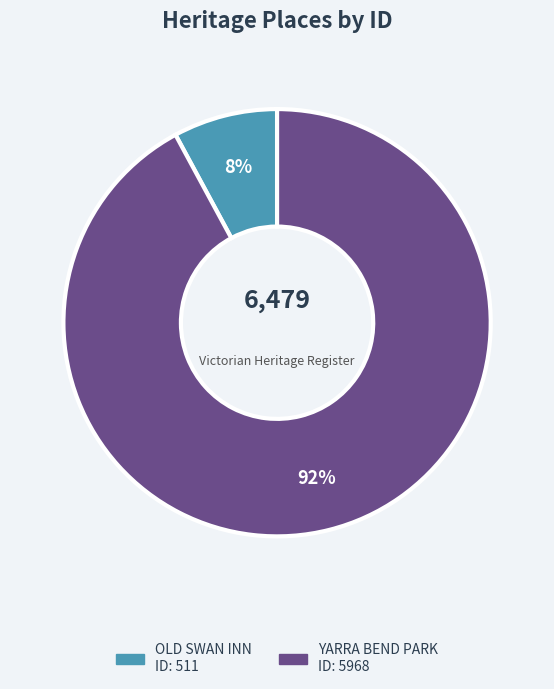

How many segments does this pie chart have?

2